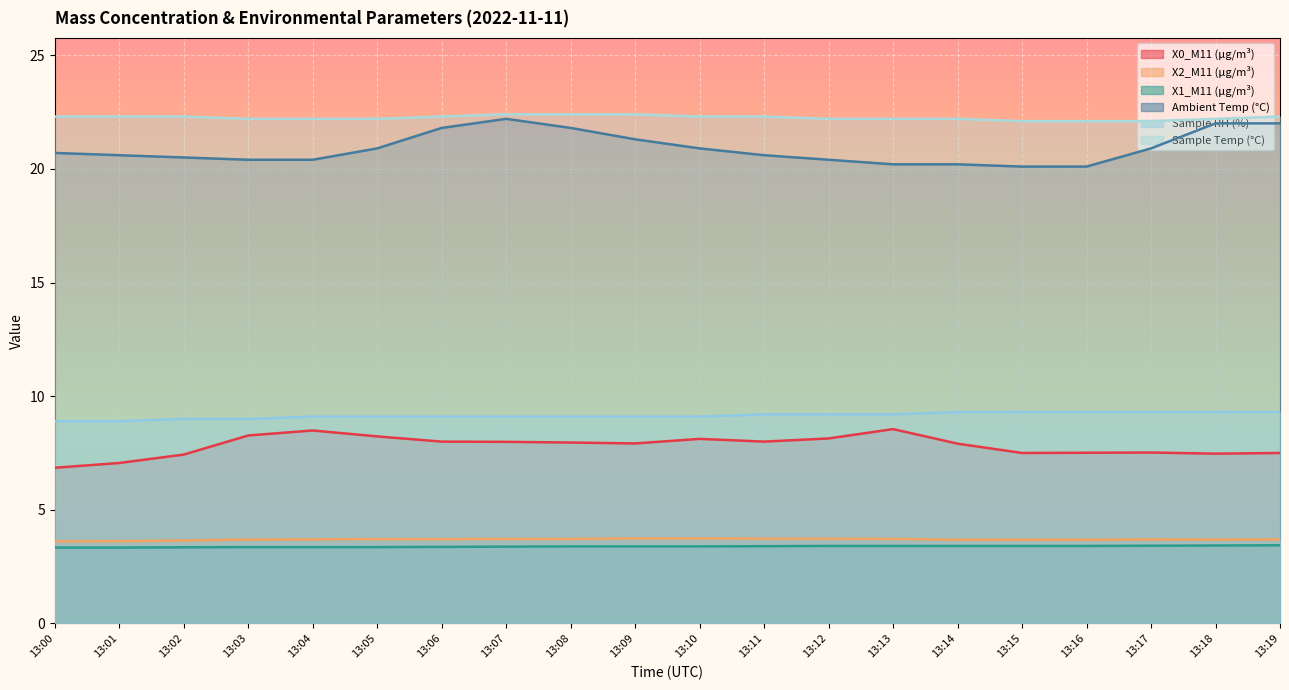

True or false: Sample RH (%) and Ambient Temp (°C) cross at least once.

False